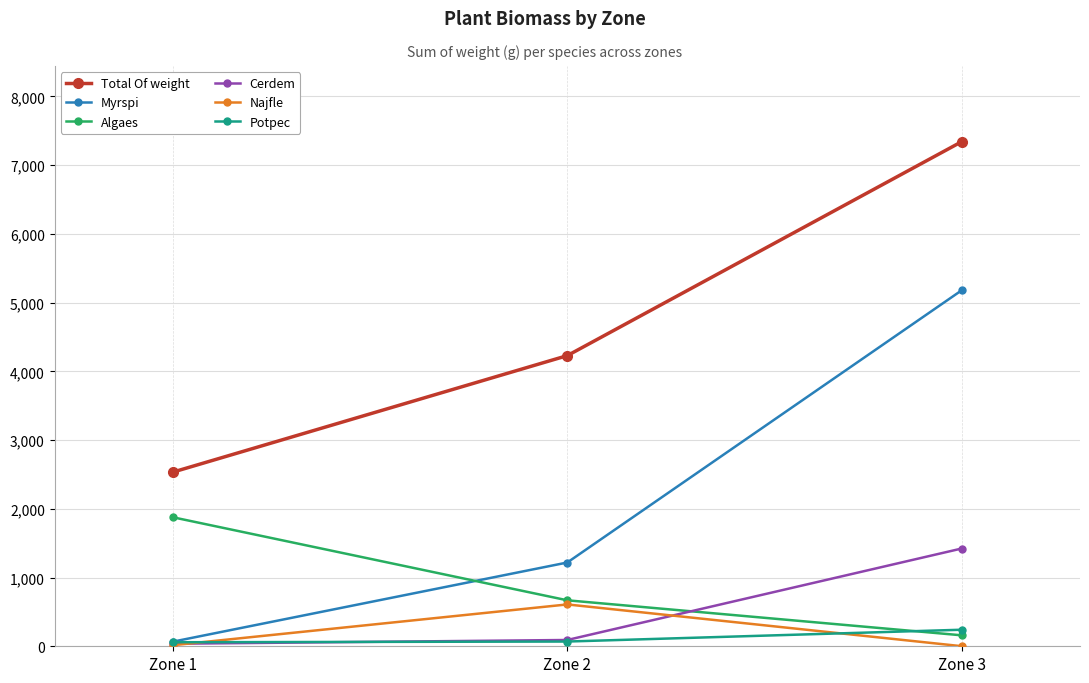

What is the value of the Najfle point at the 1st from the left?

15.5